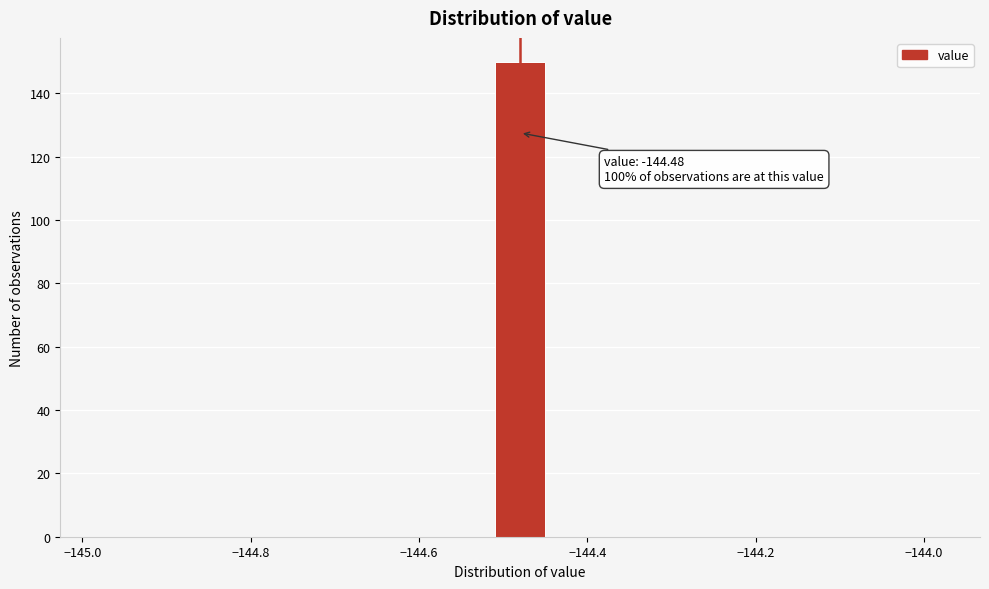

Read against the x-axis, roughly where is the centre of the tallest bar?

-144.48